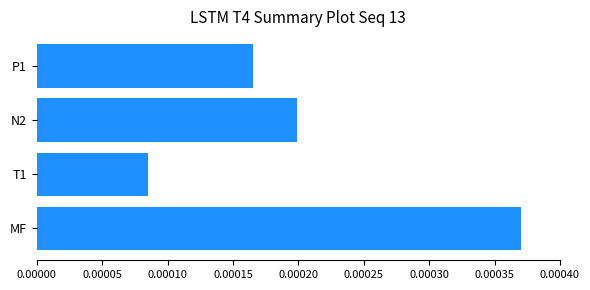

List the labels in order of value, largest first.

MF, N2, P1, T1